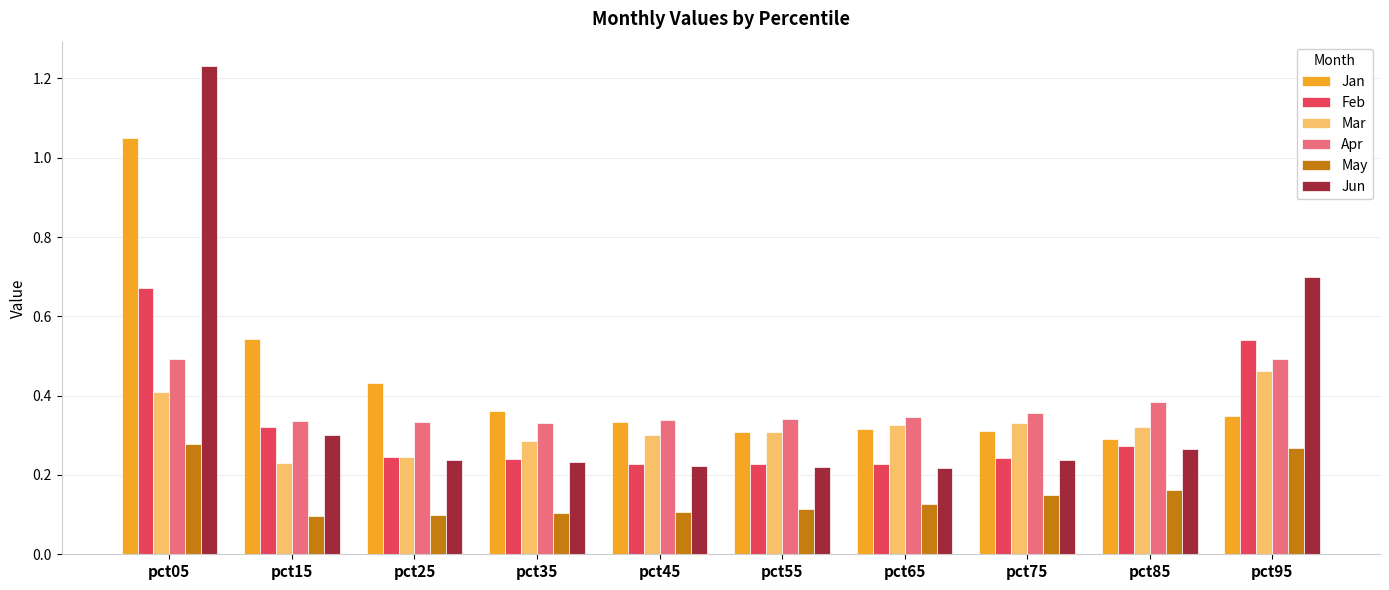

Is it true that Apr equals 0.5 at pct35?

False